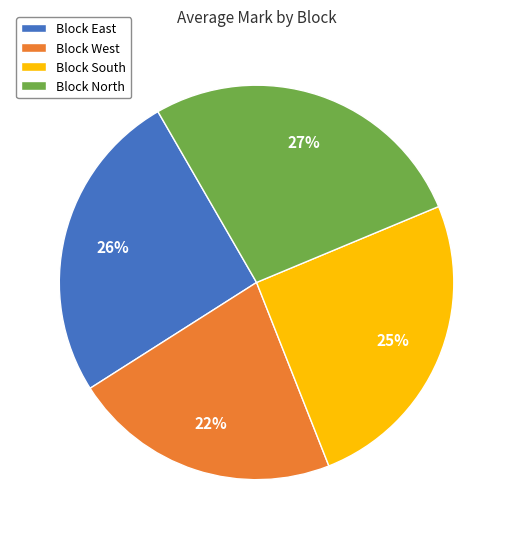

How many slices are in this pie chart?

4